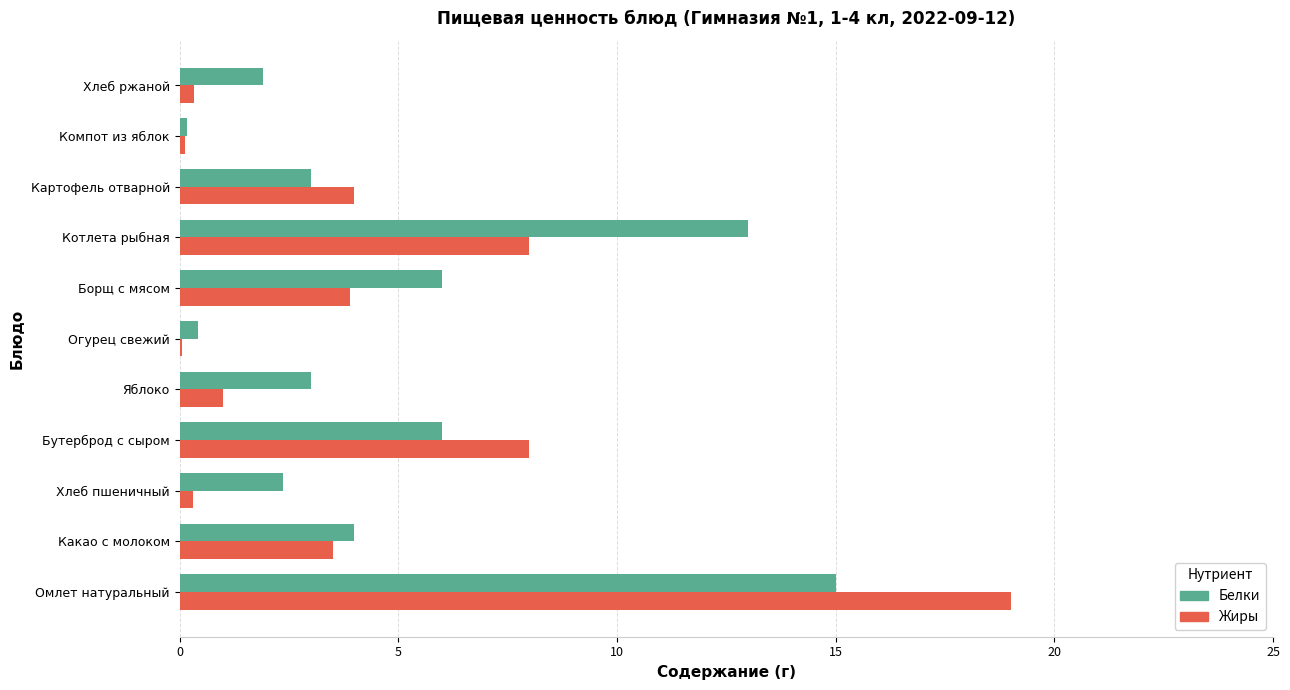

What is the sum of all Белки values?

54.9